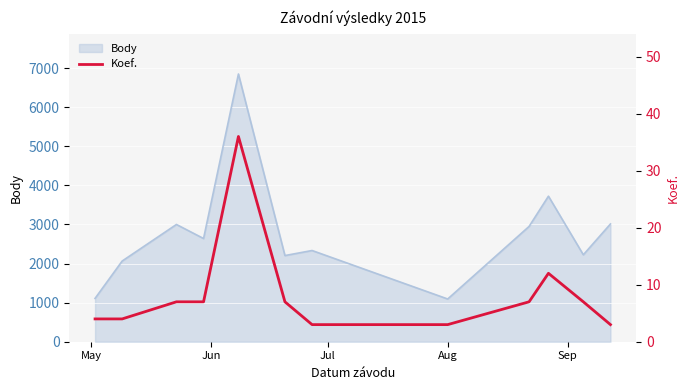

What is the minimum value for Body?

1093